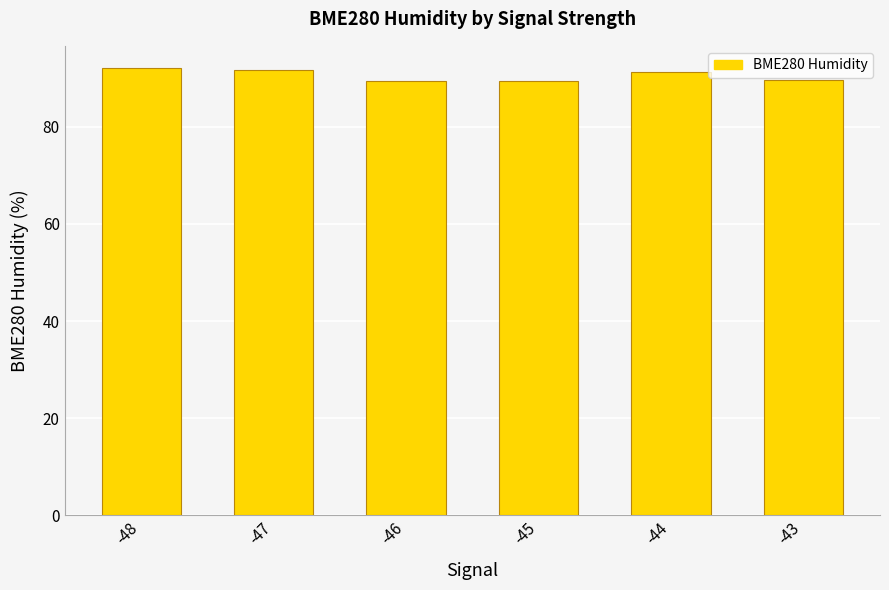

What value does the data have at -47?

91.6